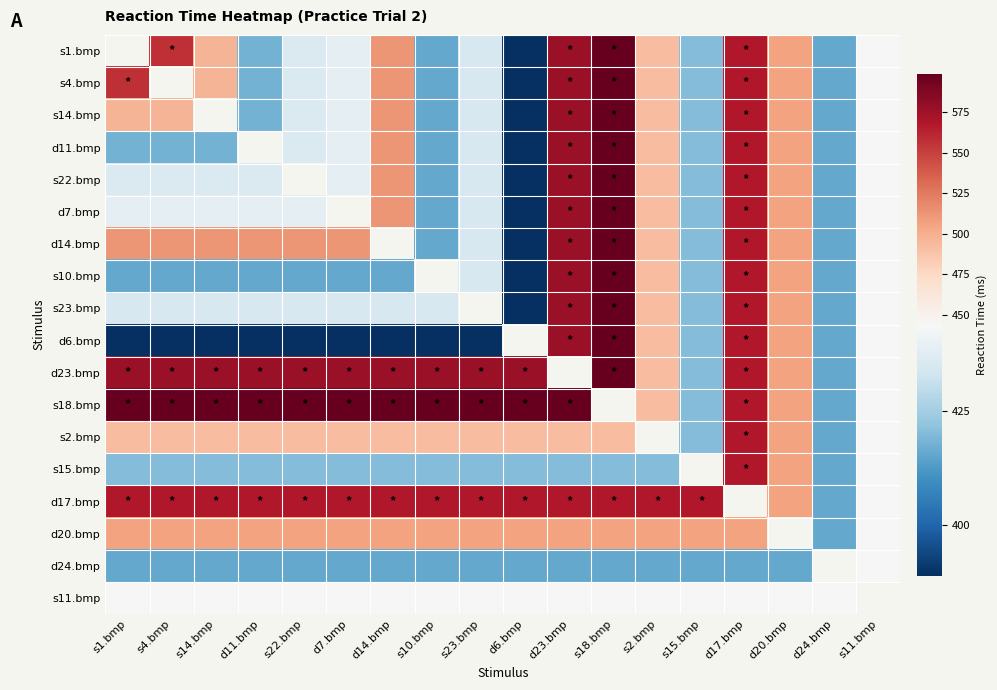

What is the greatest value displayed?

599.0